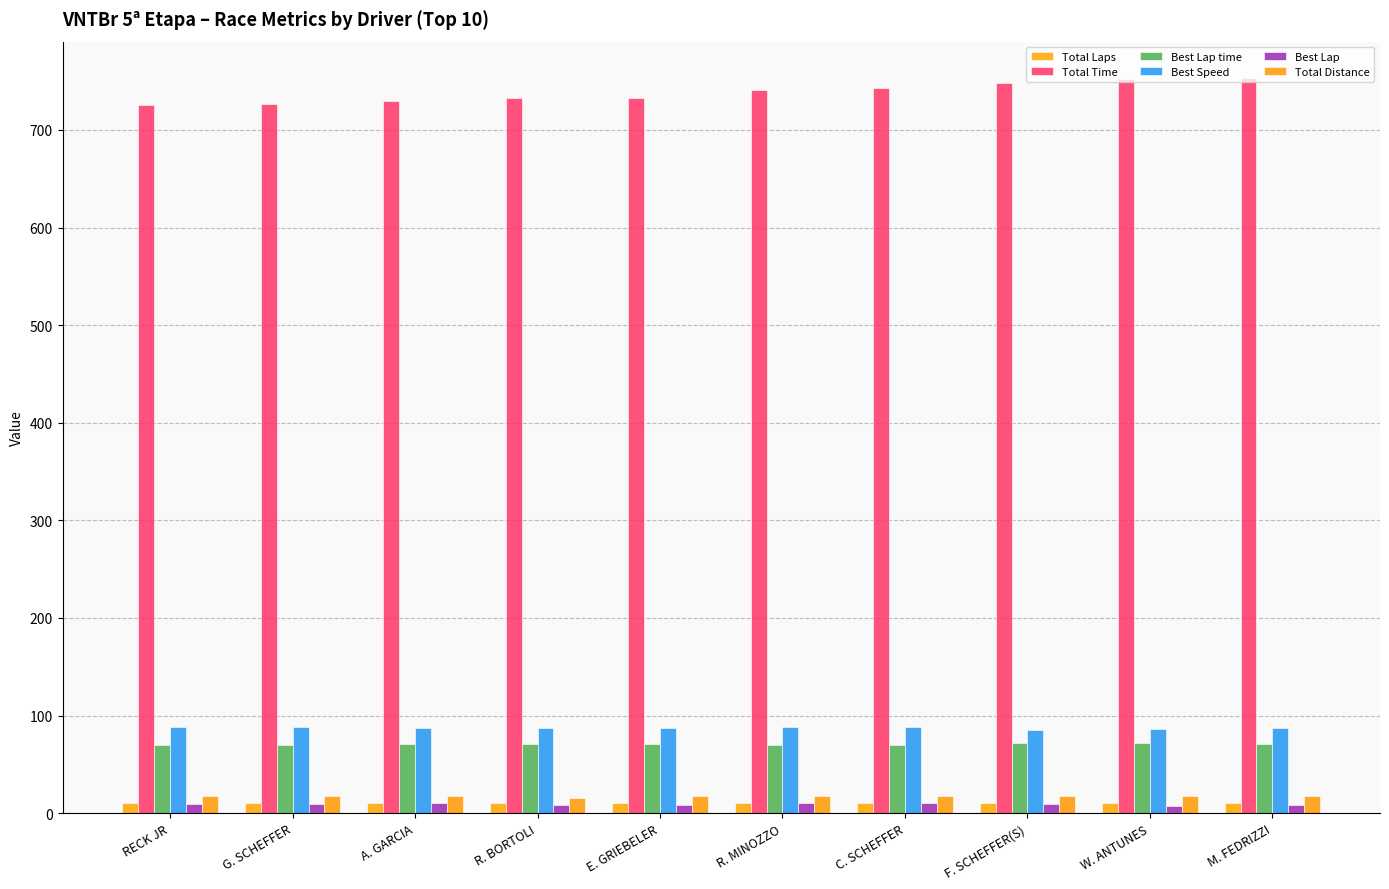

What is the label of the 2nd bar from the left?

G. SCHEFFER